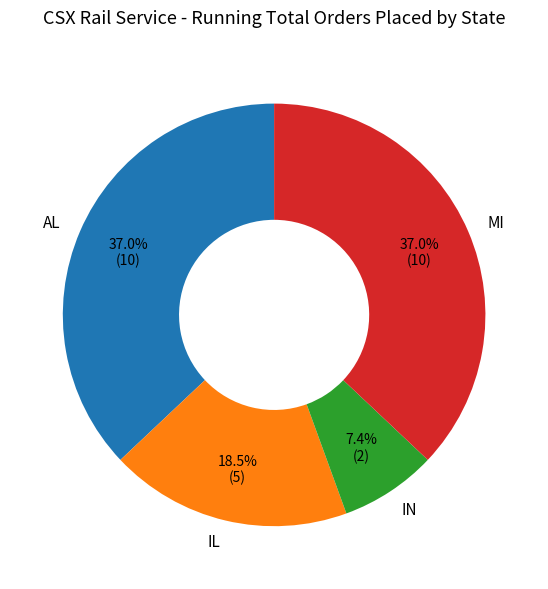

What portion of the pie excludes AL?

63.0%